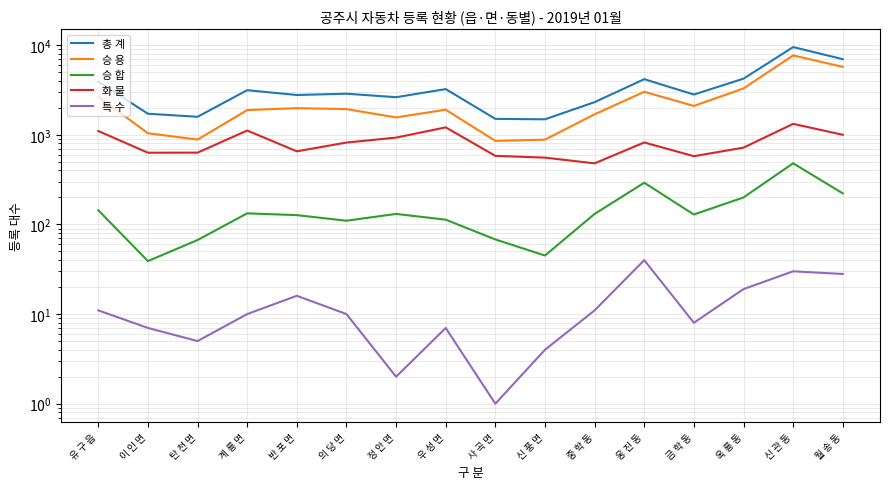

What is the value of the 화 물 point at the 7th from the left?

930